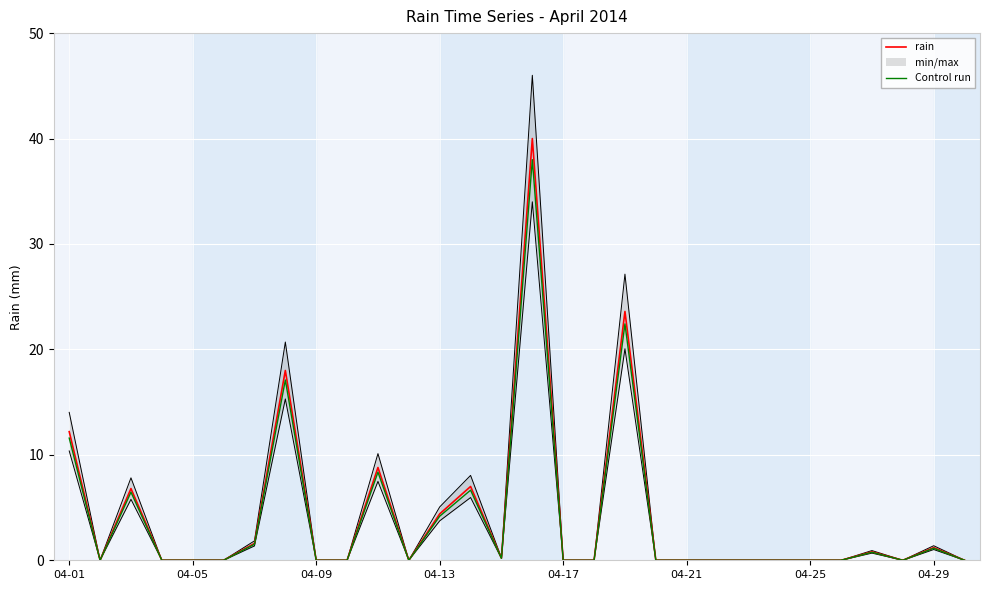

What is the average value of the rain series?

4.2